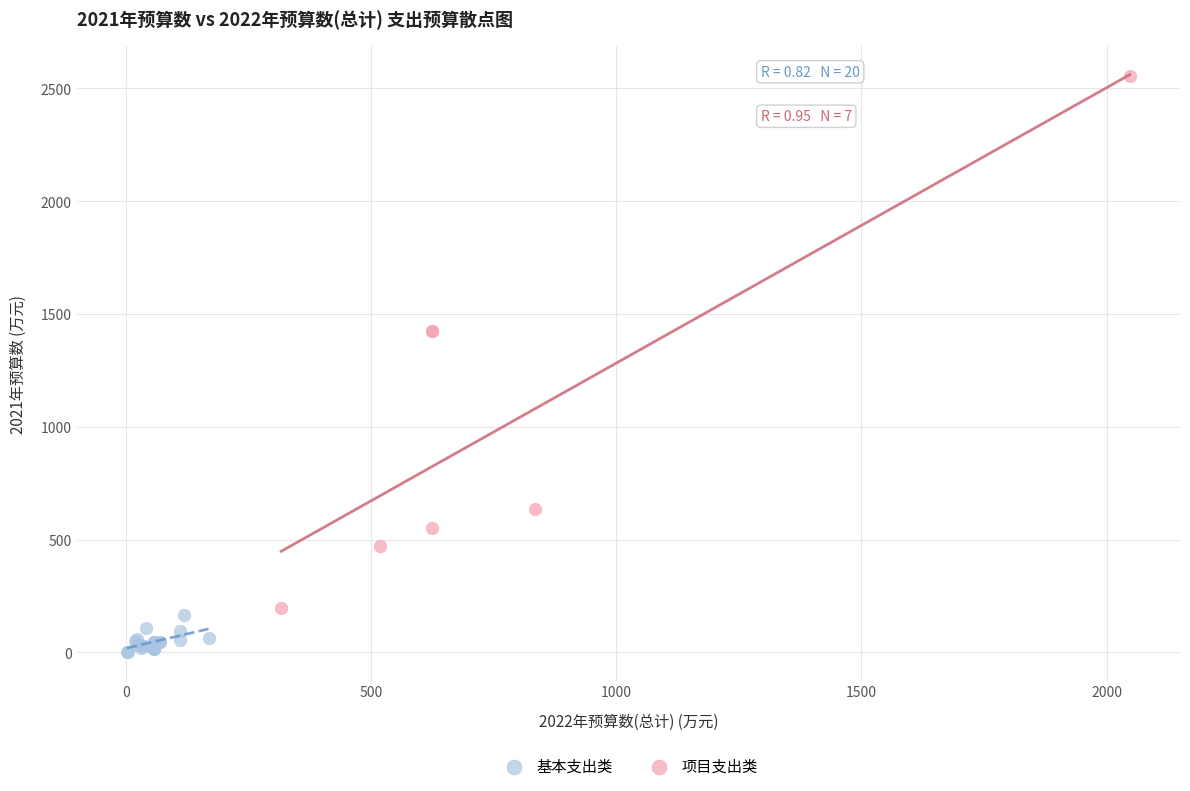

Which series has the widest spread of Y values?

项目支出类